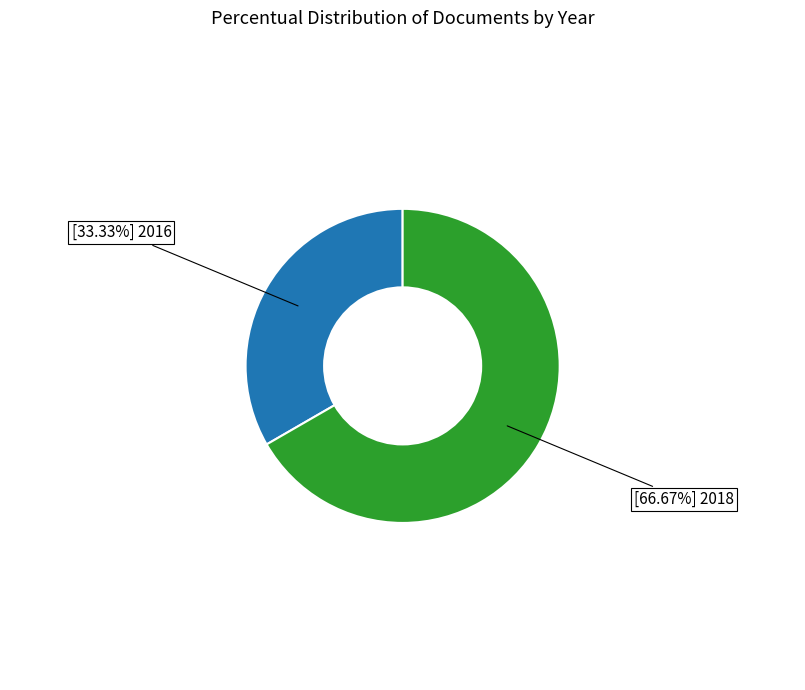

Is there a majority slice in this chart?

Yes